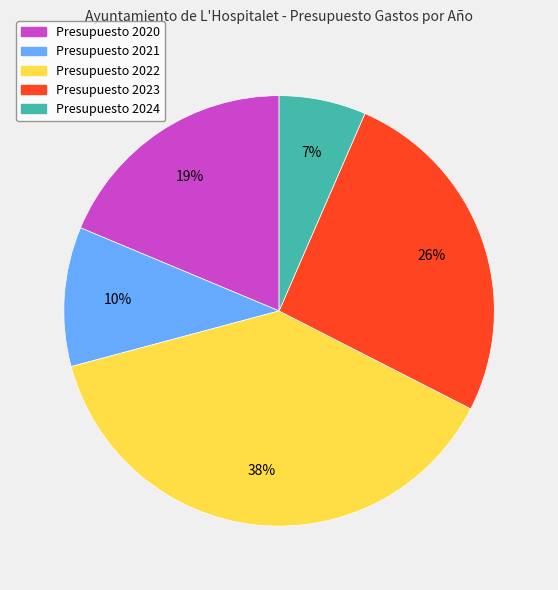

Is there a majority slice in this chart?

No